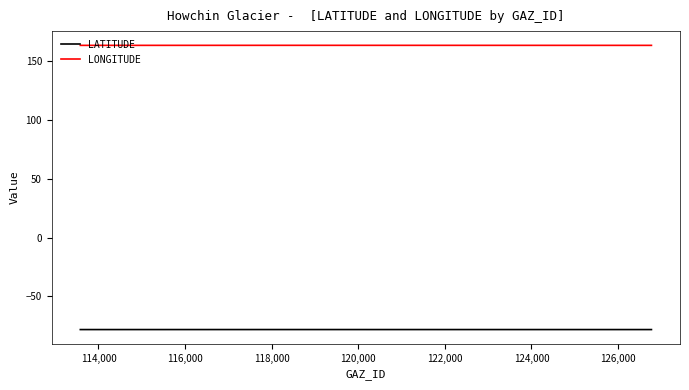

List the series in order of their peak value, lowest first.

LATITUDE, LONGITUDE